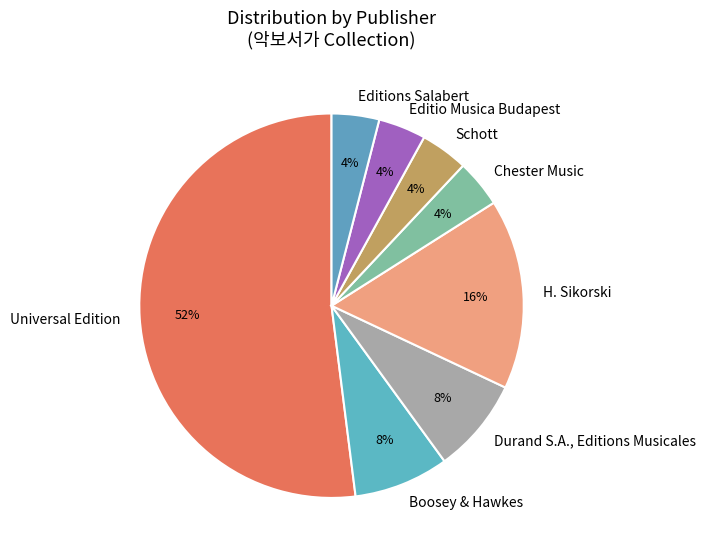

Which slice is the largest?

Universal Edition